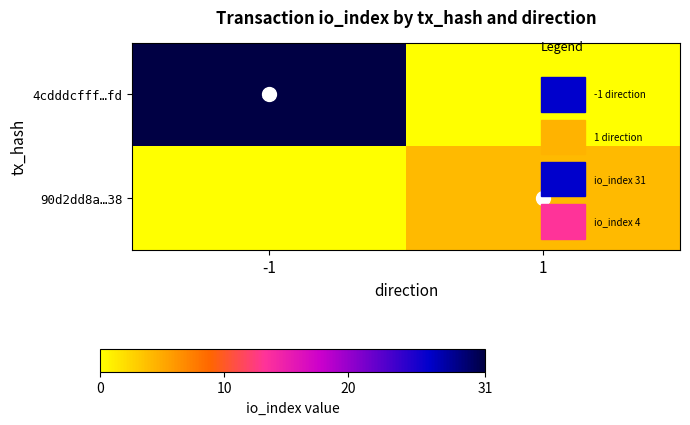

Is it true that 4cdddcfff…fd equals 12 at -1?

False